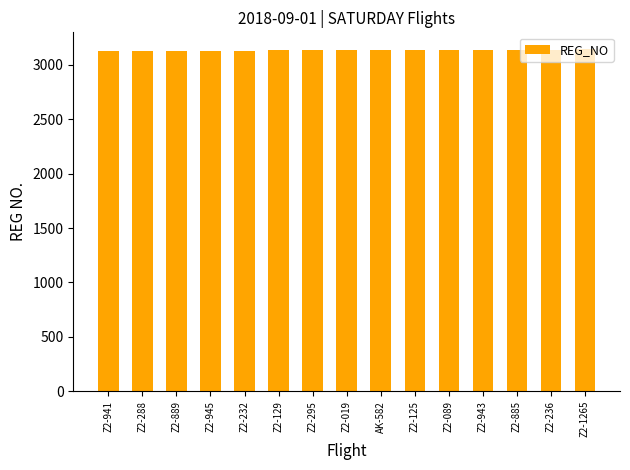

Approximately how many times larger is the value at Z2-129 compared to Z2-125?

1.0